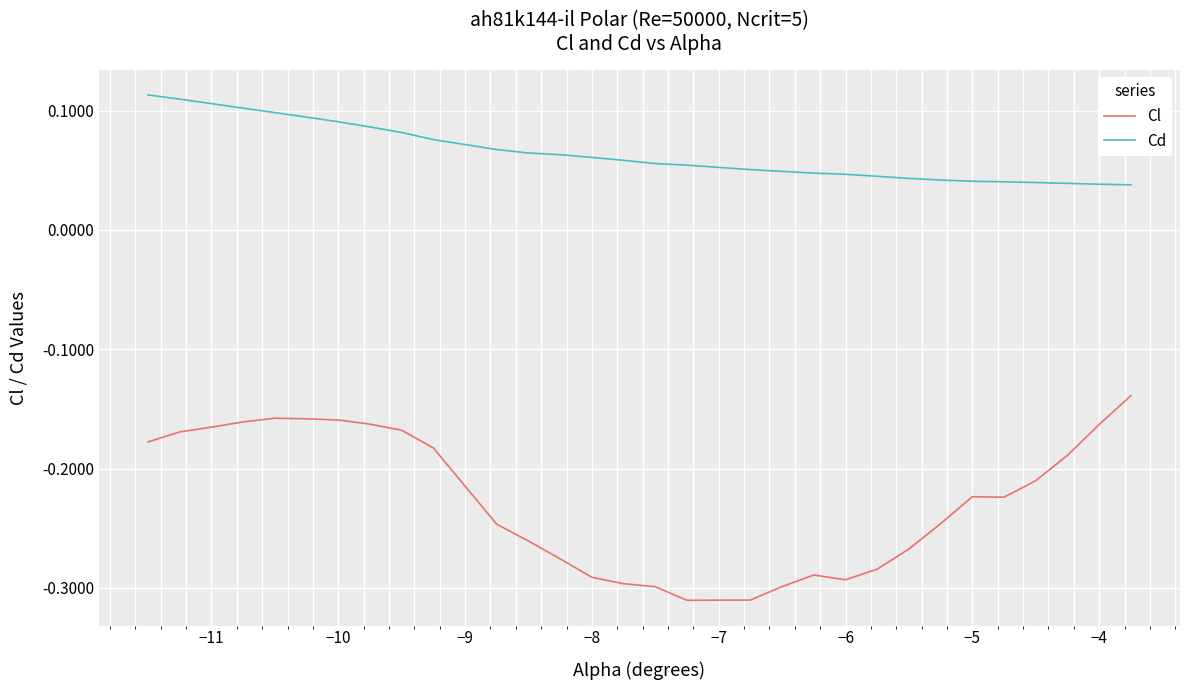

Which series has the largest total across all categories?

Cd